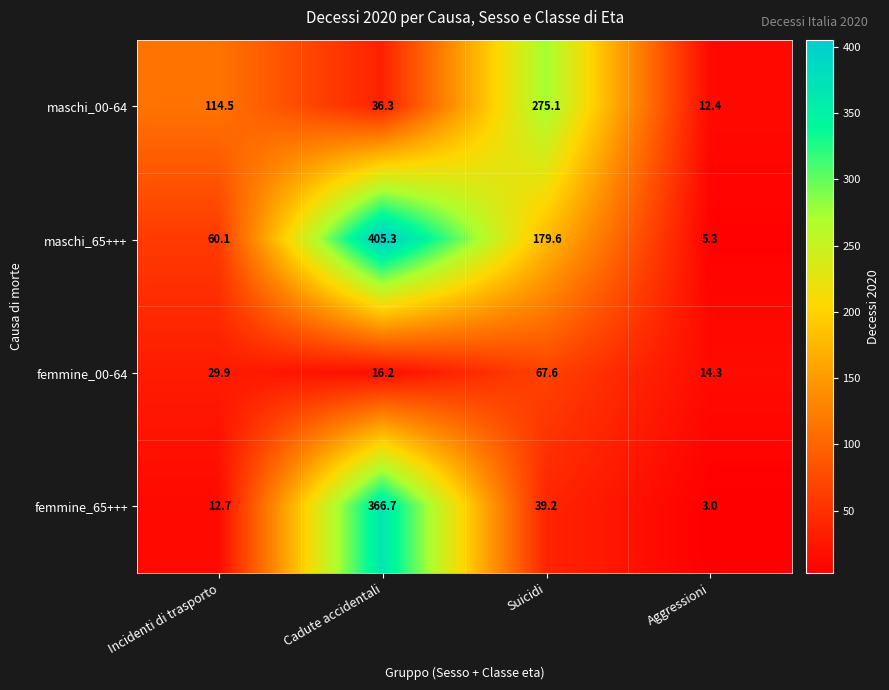

Which series changed the most between Incidenti di trasporto and Suicidi?

maschi_00-64